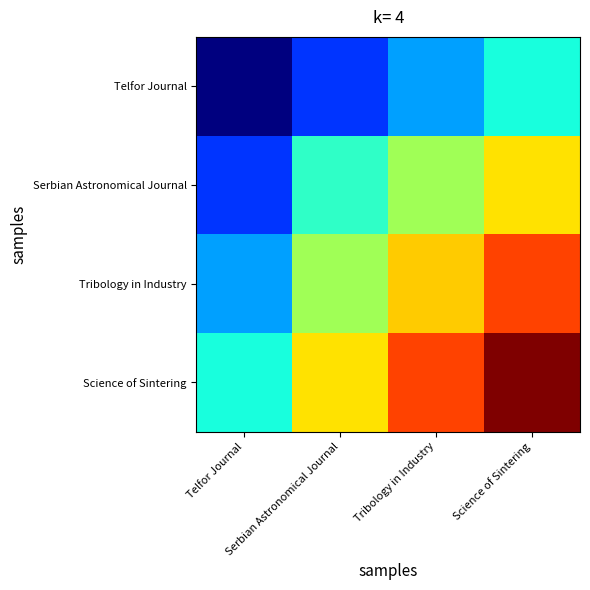

List the series in order of their overall mean, lowest first.

Telfor Journal, Serbian Astronomical Journal, Tribology in Industry, Science of Sintering